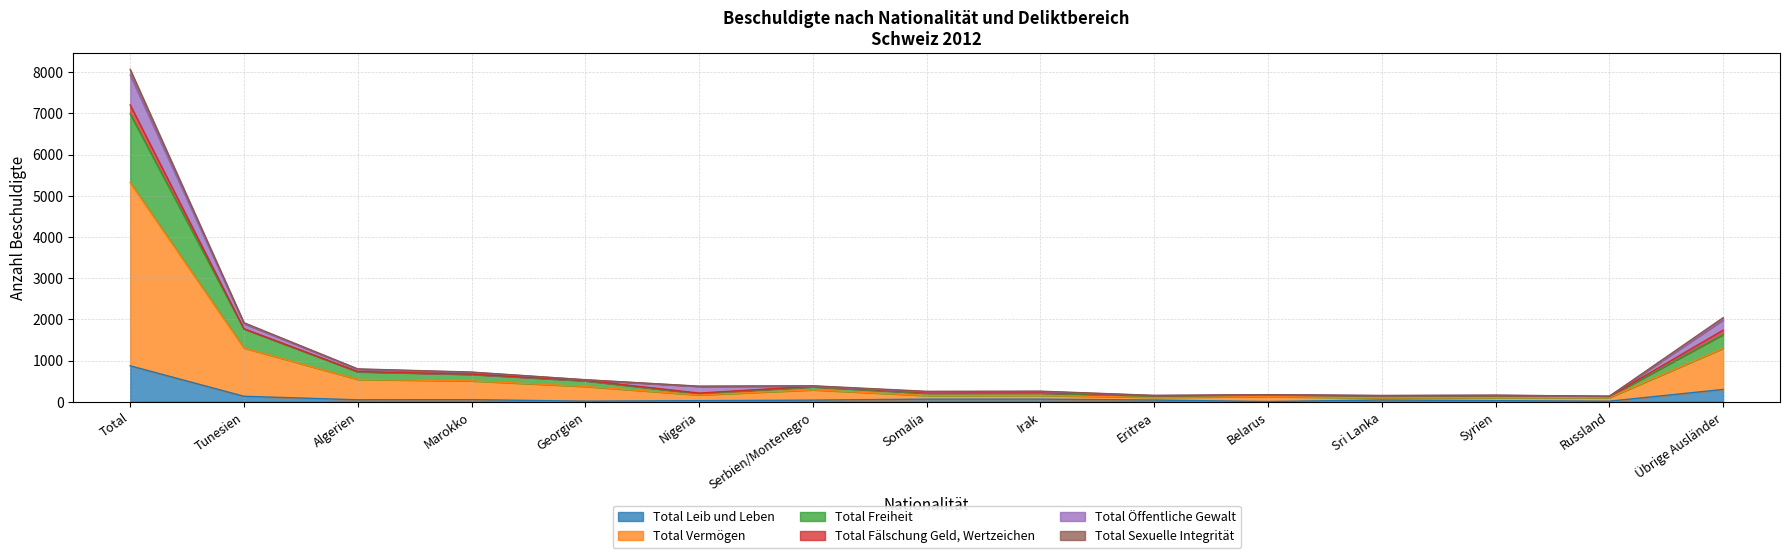

At which category is the sum across all series the highest?

Total